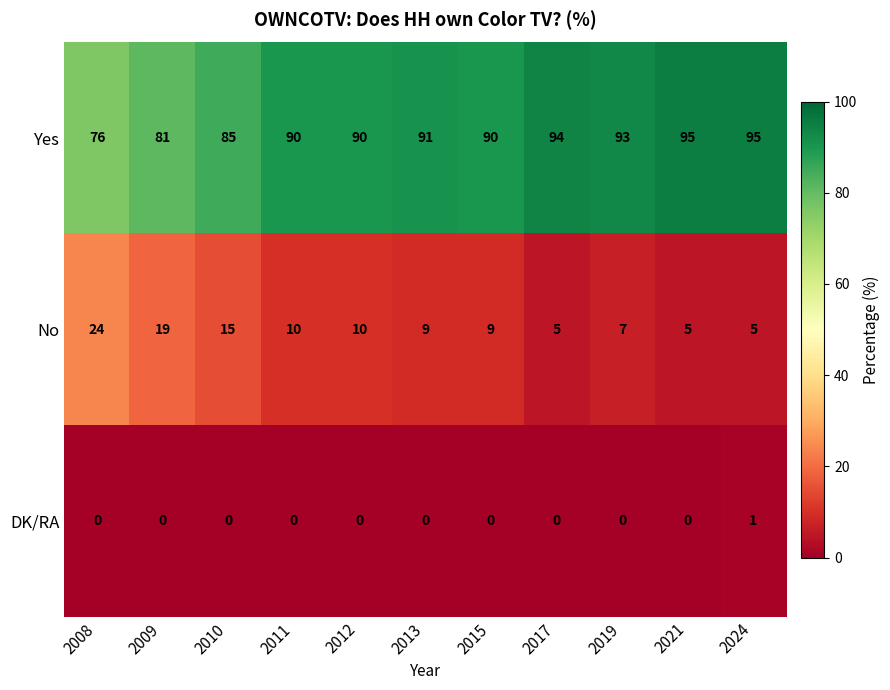

What is the difference between the Yes values at 2021 and 2009?

14